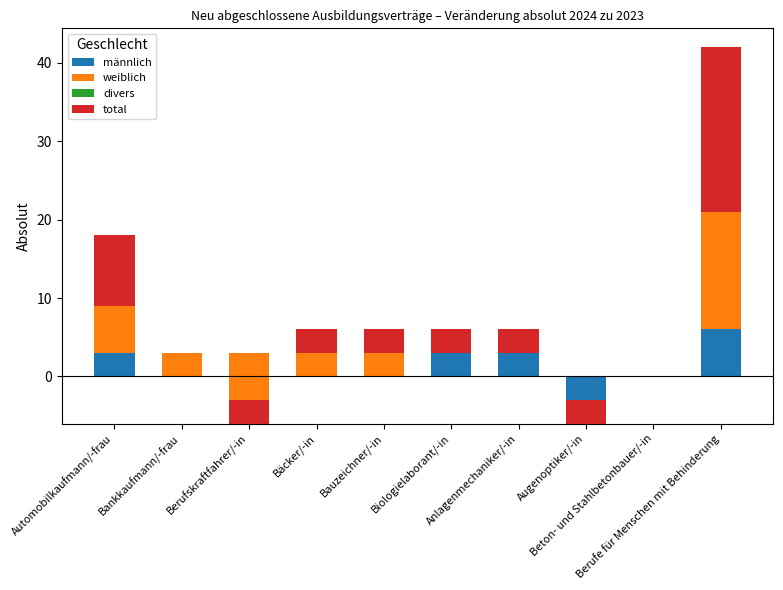

Does the chart contain any negative values?

Yes